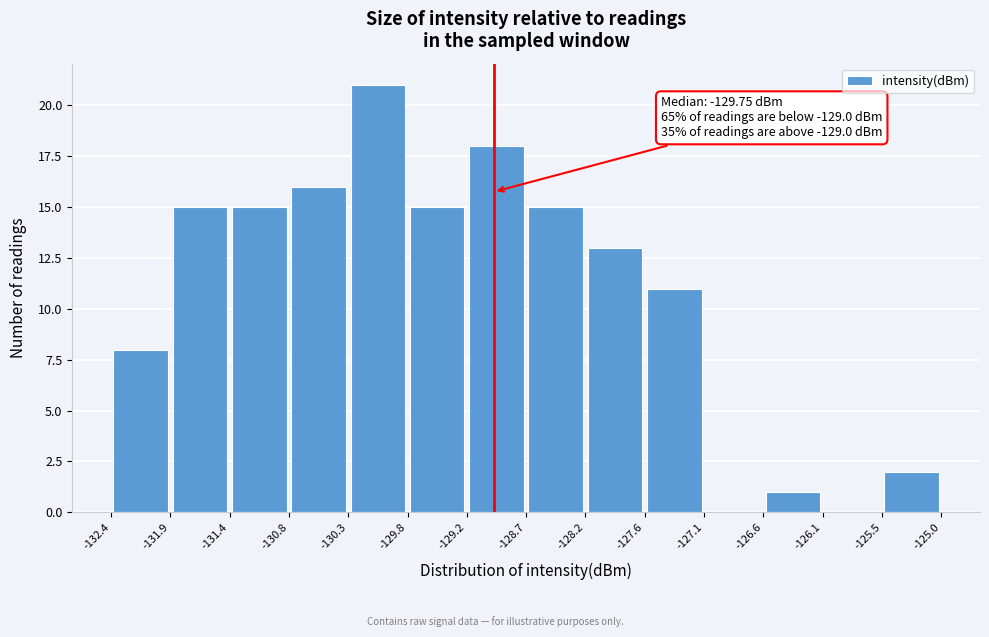

Which range on the x-axis has the tallest bar?

-130.3 to -129.8